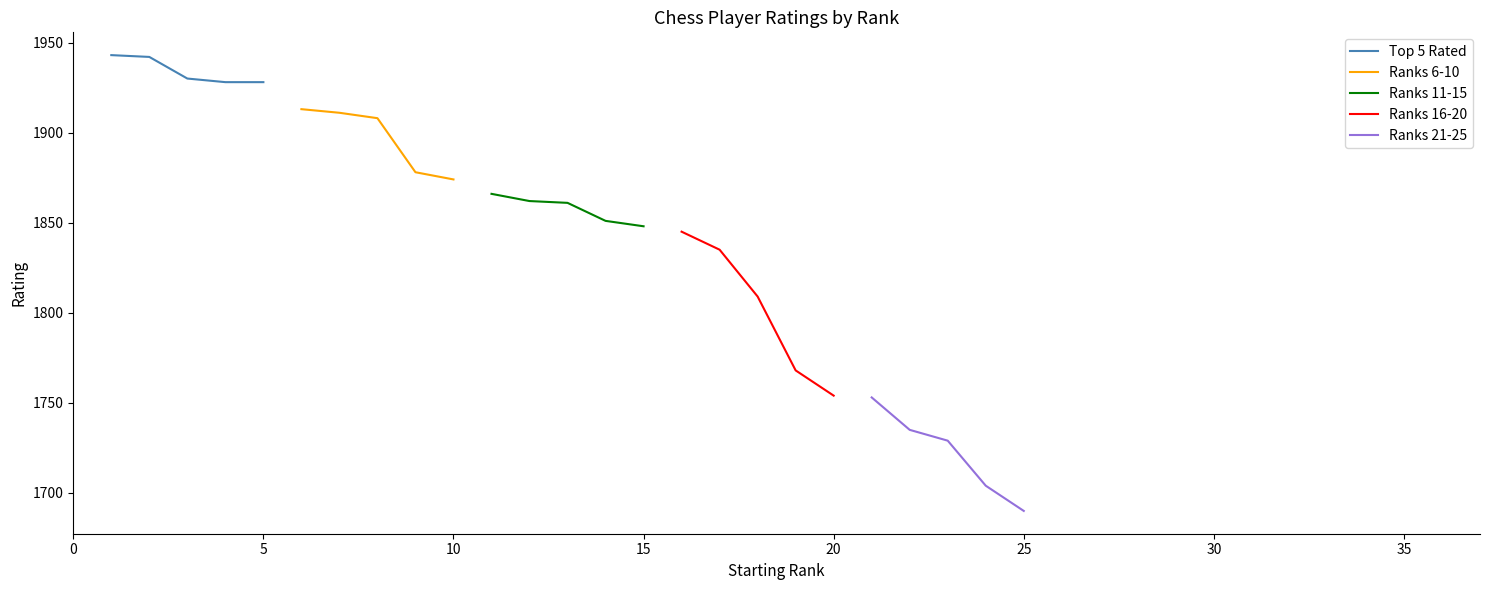

What is the maximum value for Ranks 6-10?

1913